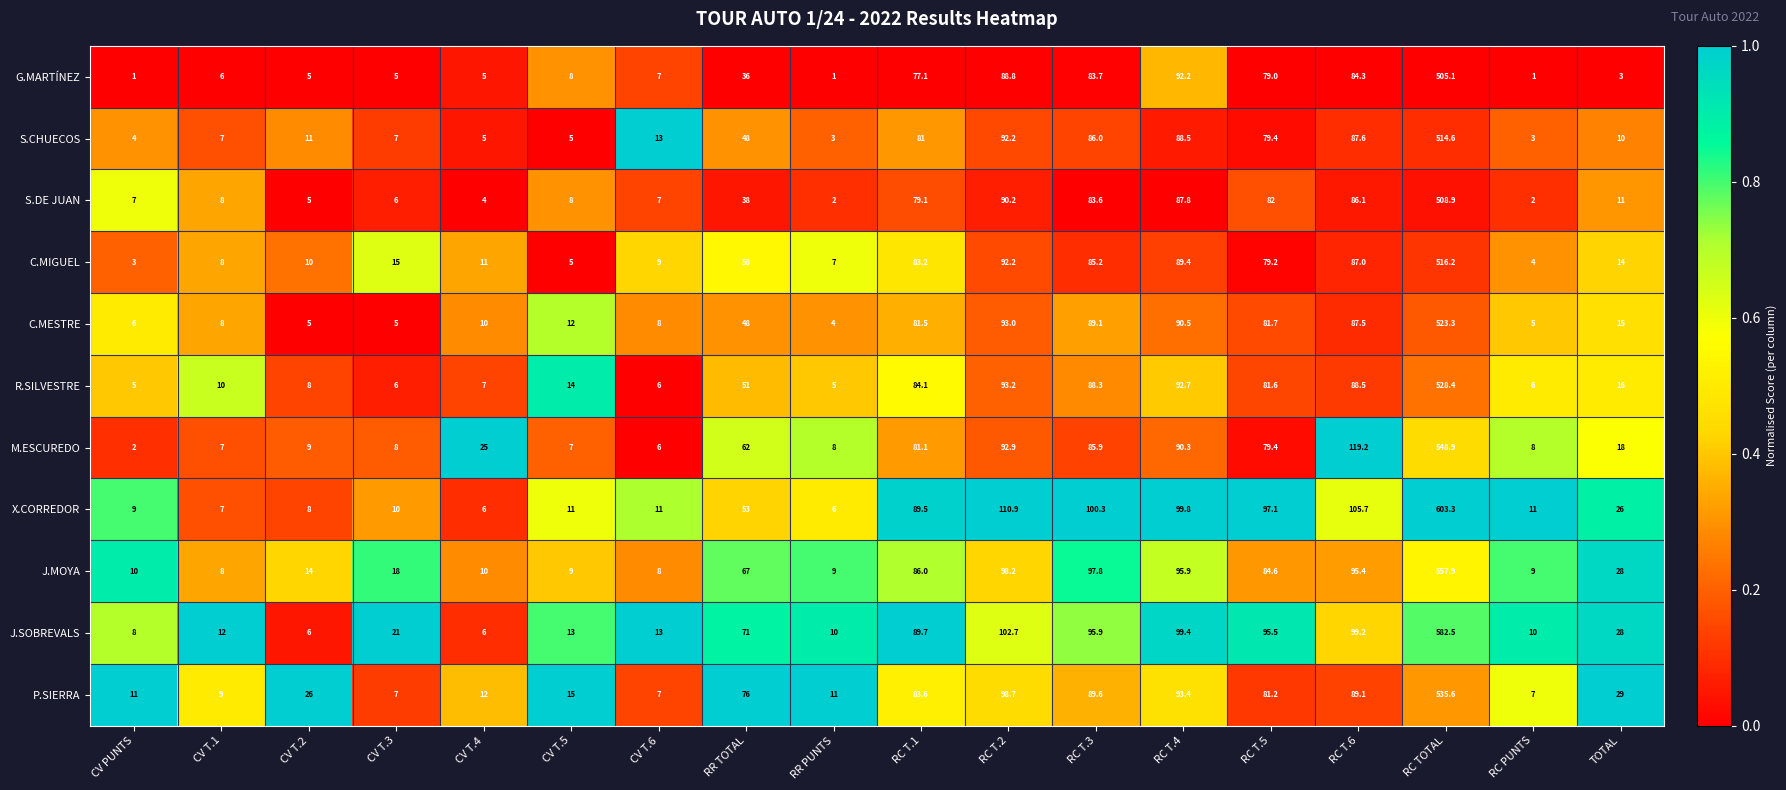

Is the value of C.MESTRE at RC T.1 greater than the value of X.CORREDOR at RC T.1?

No